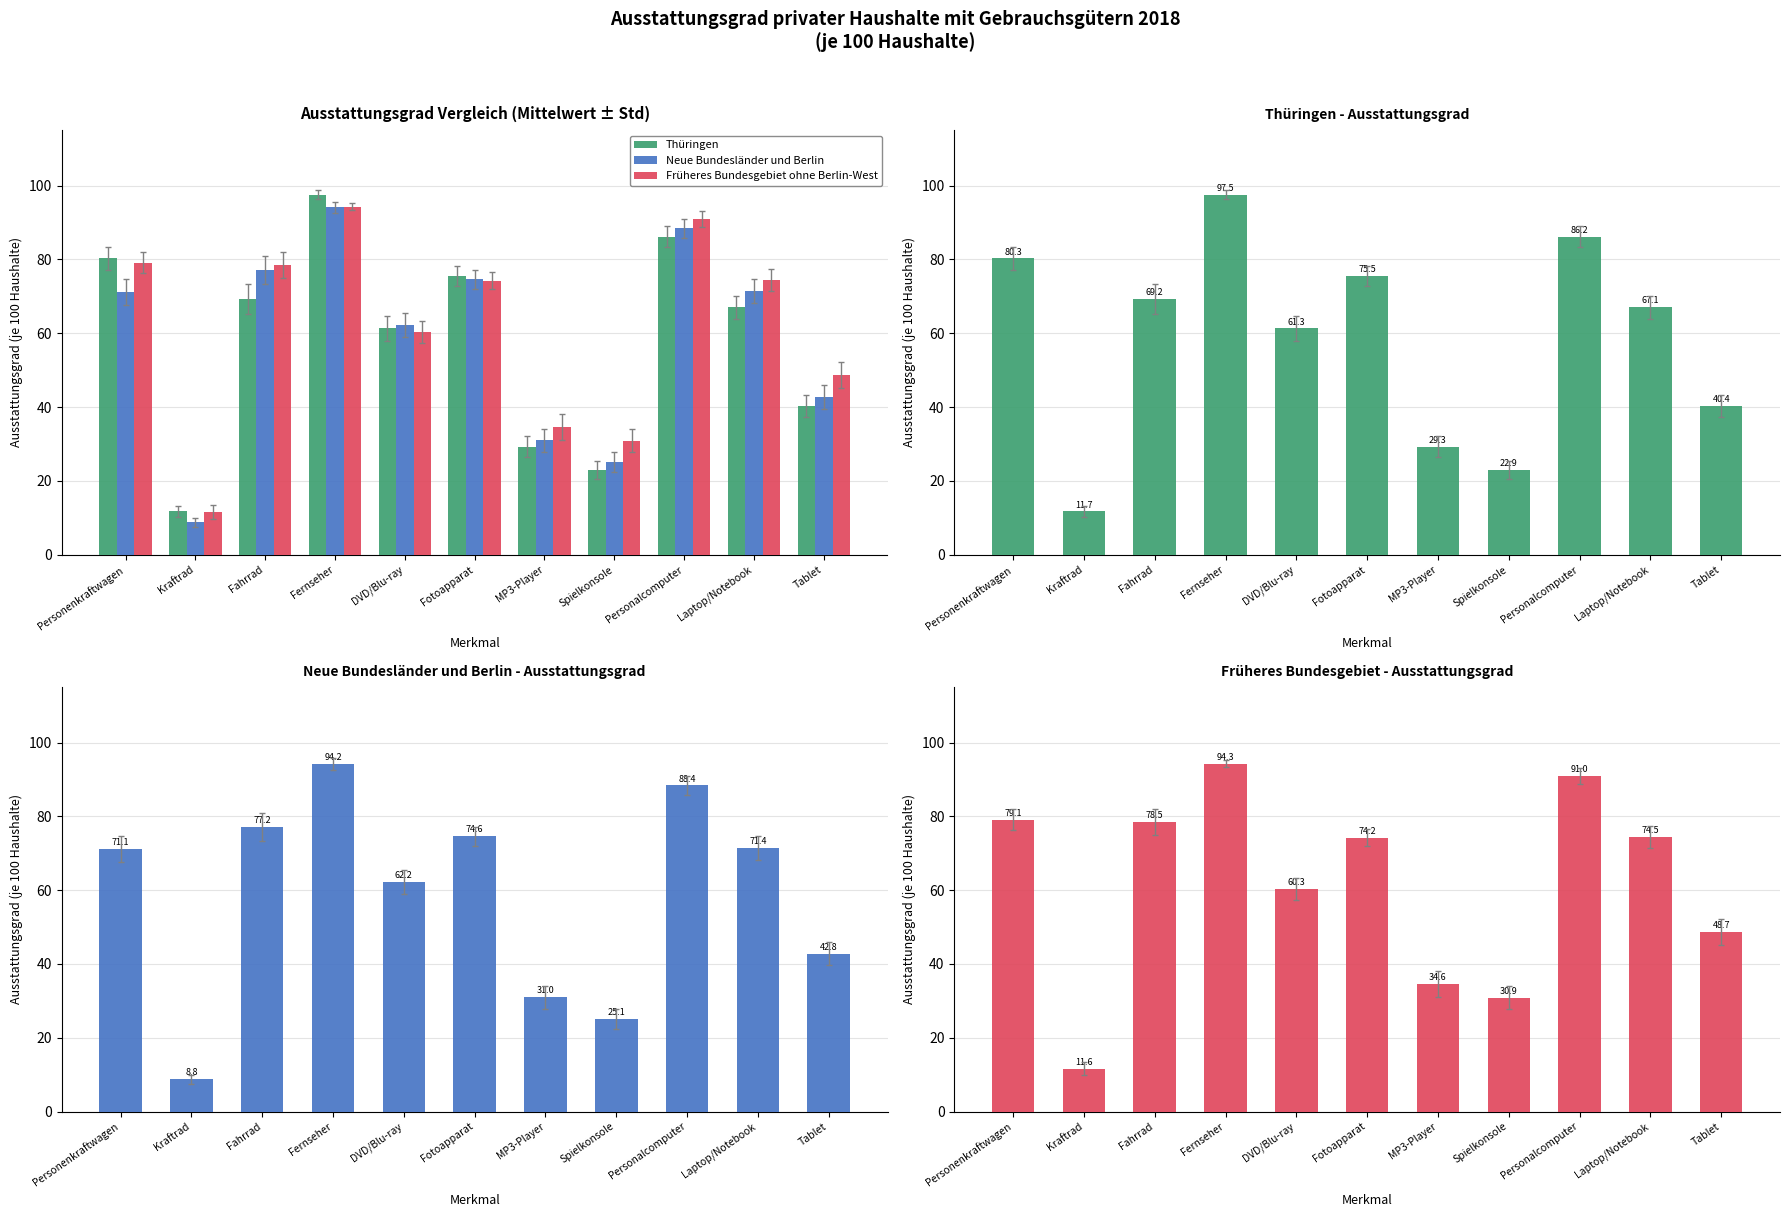

Are the bars horizontal?

No